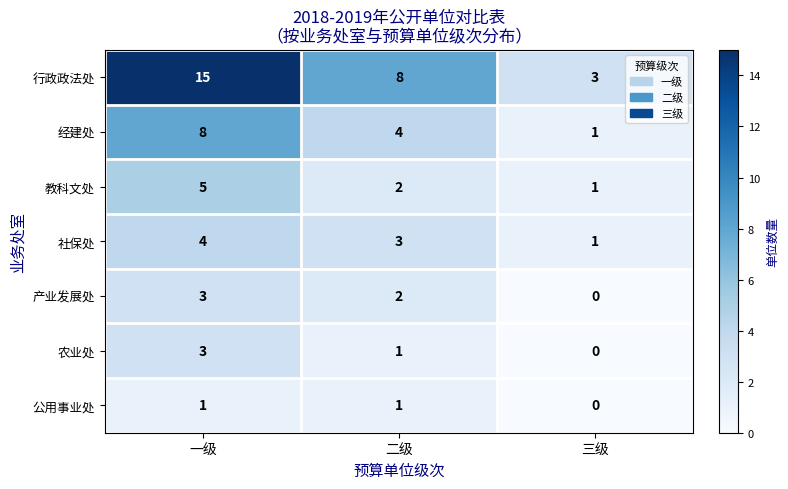

Reading left to right, what are all the values shown in this chart?

行政政法处: 15	8	3
经建处: 8	4	1
教科文处: 5	2	1
社保处: 4	3	1
产业发展处: 3	2	0
农业处: 3	1	0
公用事业处: 1	1	0